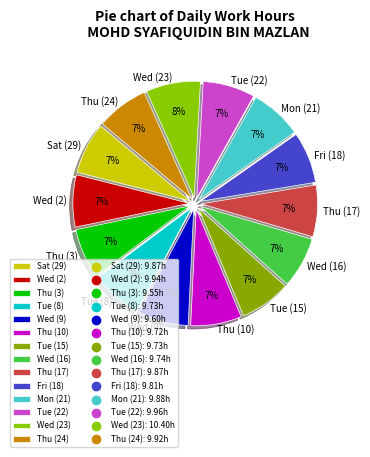

What percentage is the Thu (3) slice, to the nearest percent?

7%